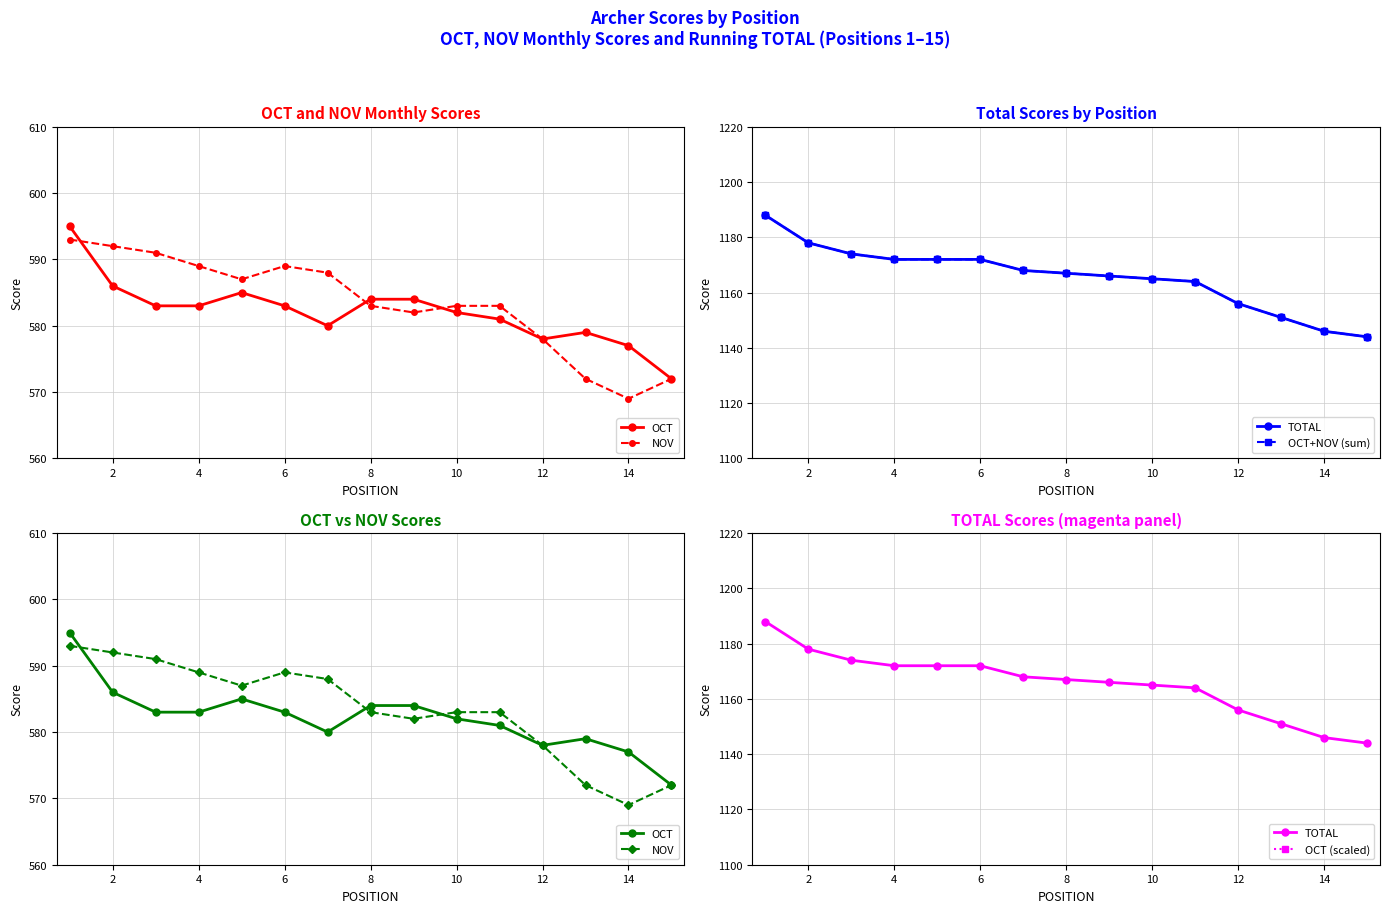

True or false: OCT+NOV (sum) and NOV cross at least once.

False